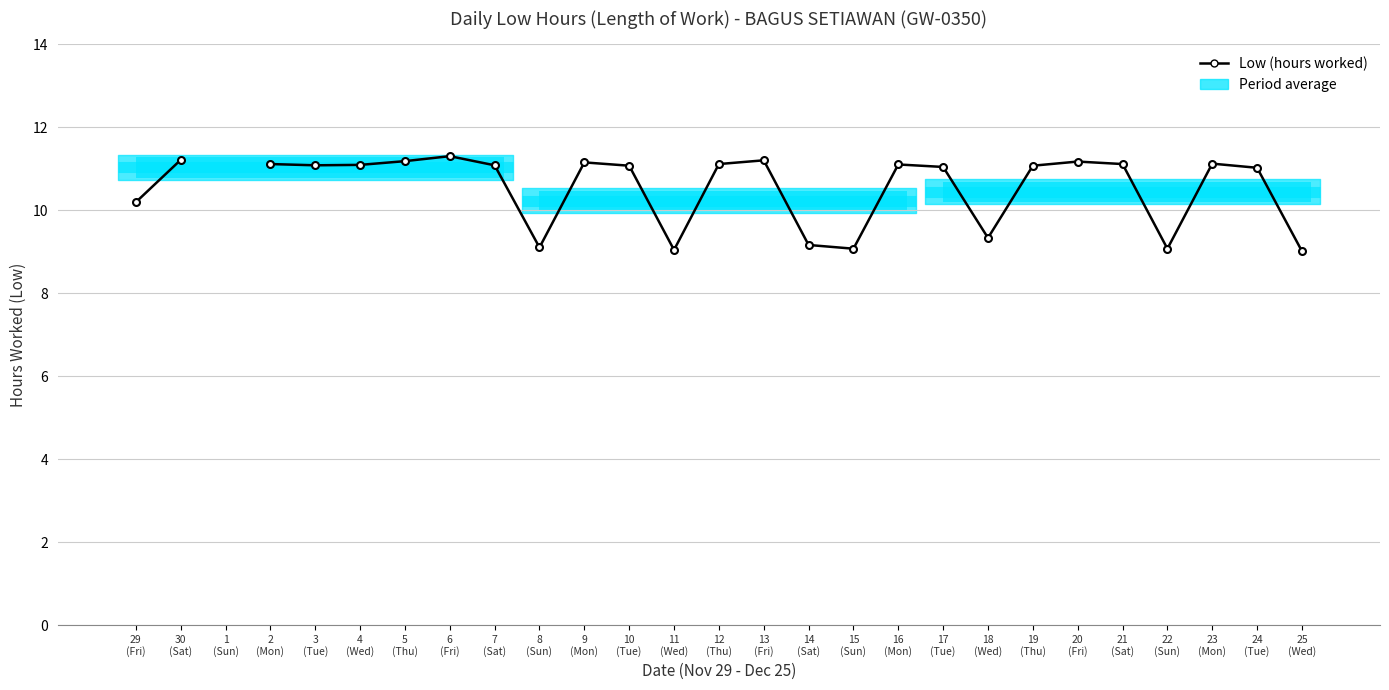

Are the bars grouped side by side (vs. stacked)?

No